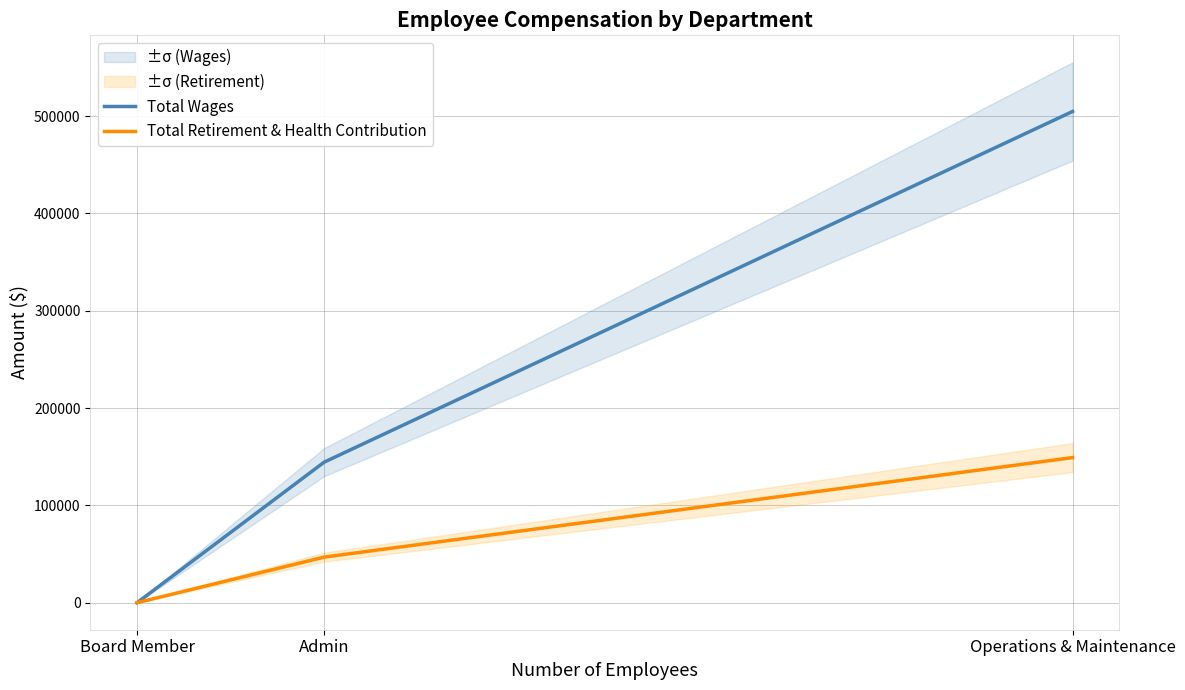

Where does the Total Retirement & Health Contribution series first go above 46849?

Operations & Maintenance